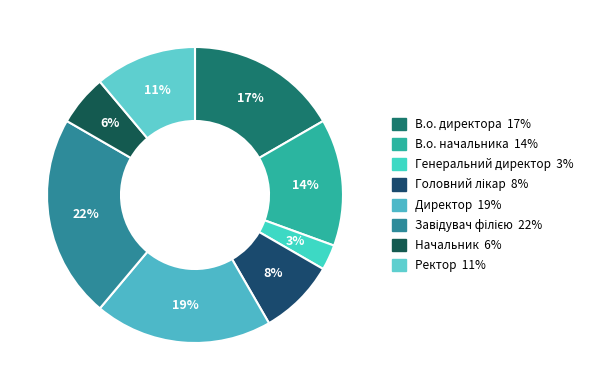

How many slices are in this pie chart?

8